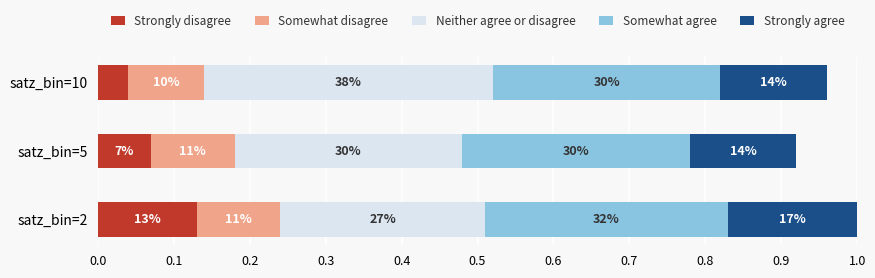

Which series has the widest spread of values?

Neither agree or disagree